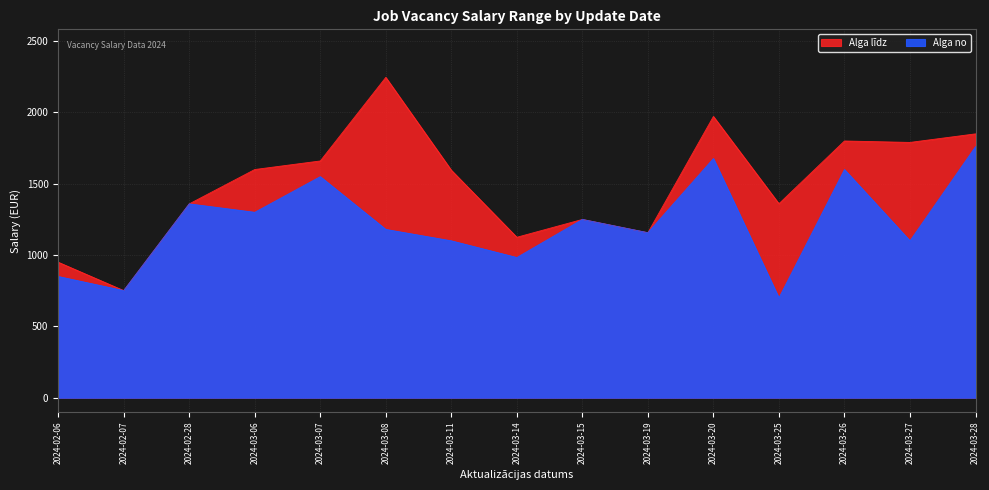

Does the chart display data point markers on the line(s)?

No